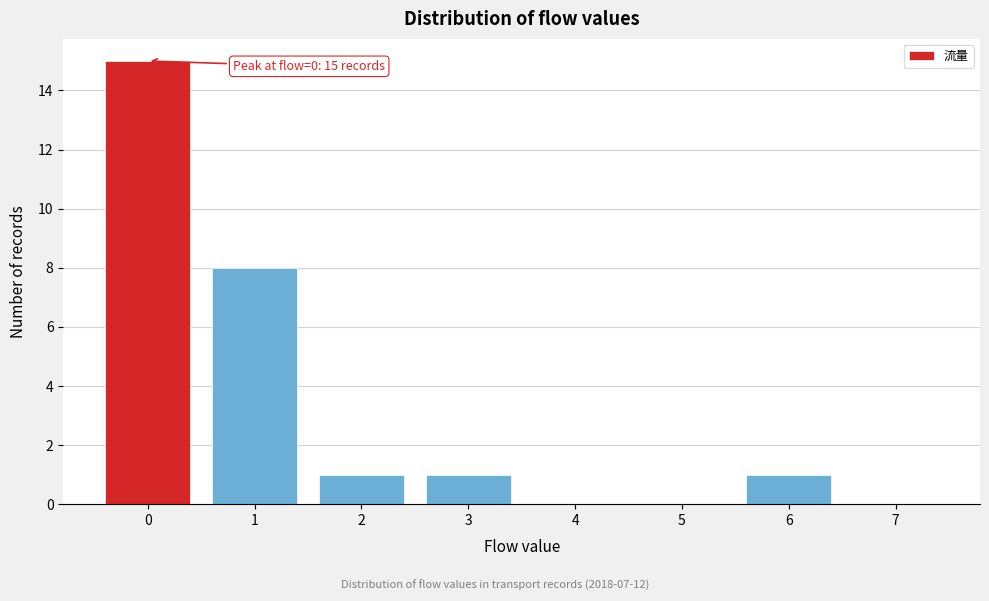

Reading right to left, extract all data points from this chart.

7=0	6=1	5=0	4=0	3=1	2=1	1=8	0=15